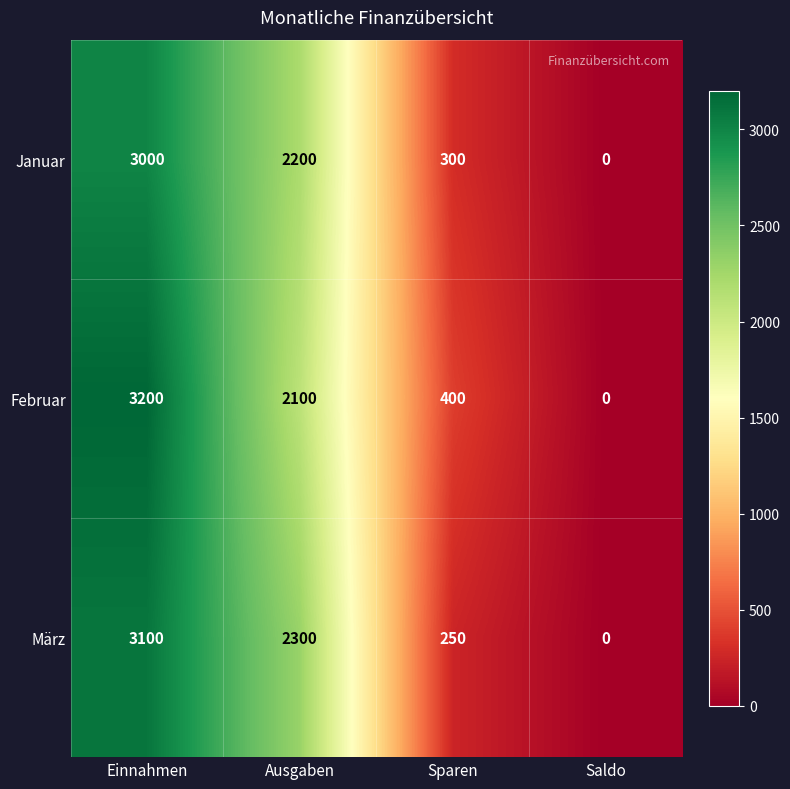

Which category has the lowest value across all series?

Saldo